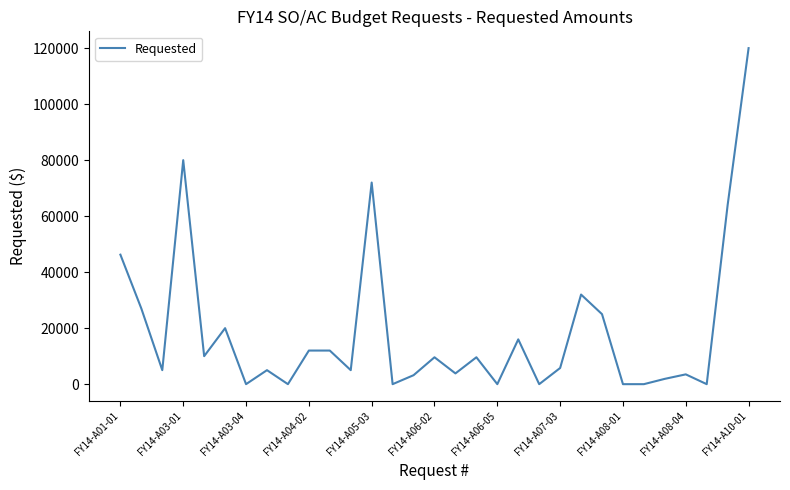

What is the greatest value displayed?

120000